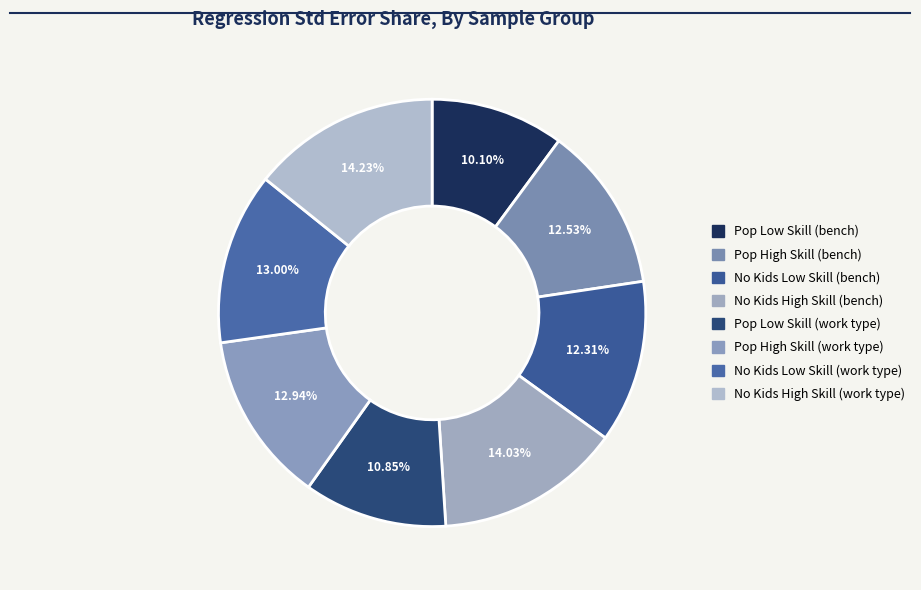

To the nearest percent, what is the combined percentage of No Kids Low Skill (work type) and Pop High Skill (bench)?

26%